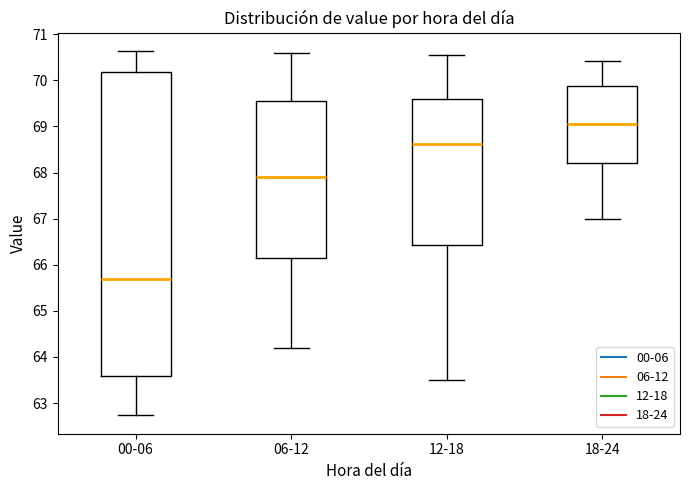

Which box has the highest median line?

18-24